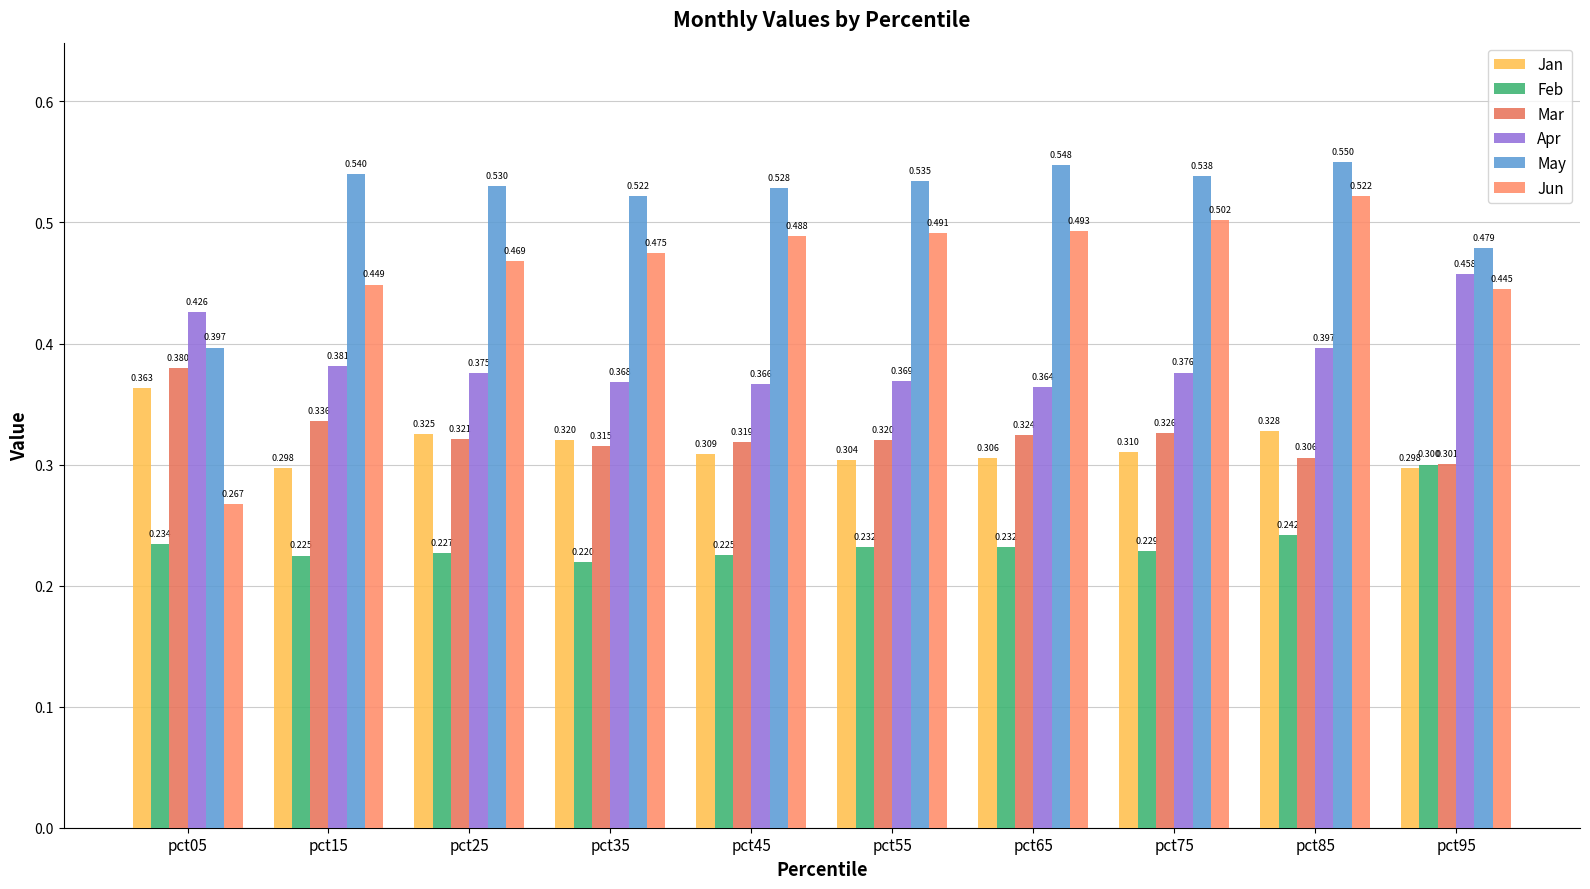

What are all the series names shown in the legend?

Jan, Feb, Mar, Apr, May, Jun